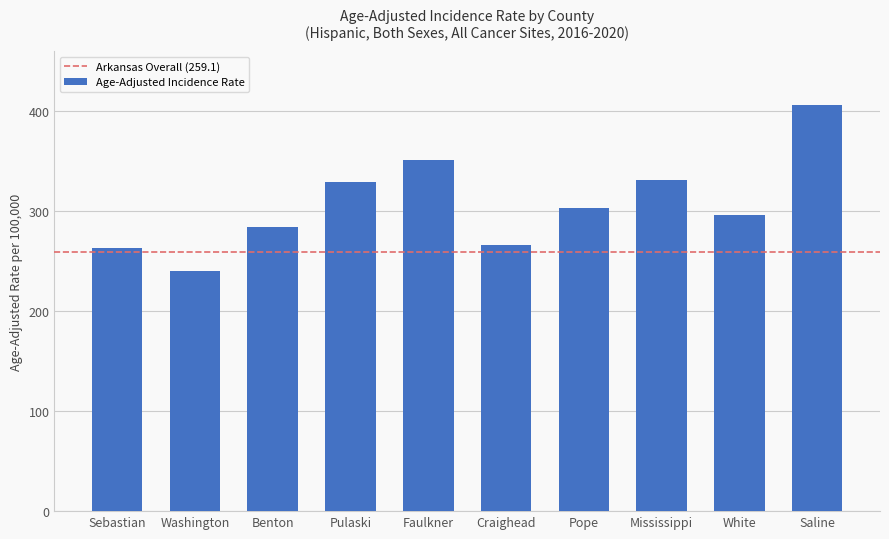

True or false: the data shows 612.9 at Faulkner.

False